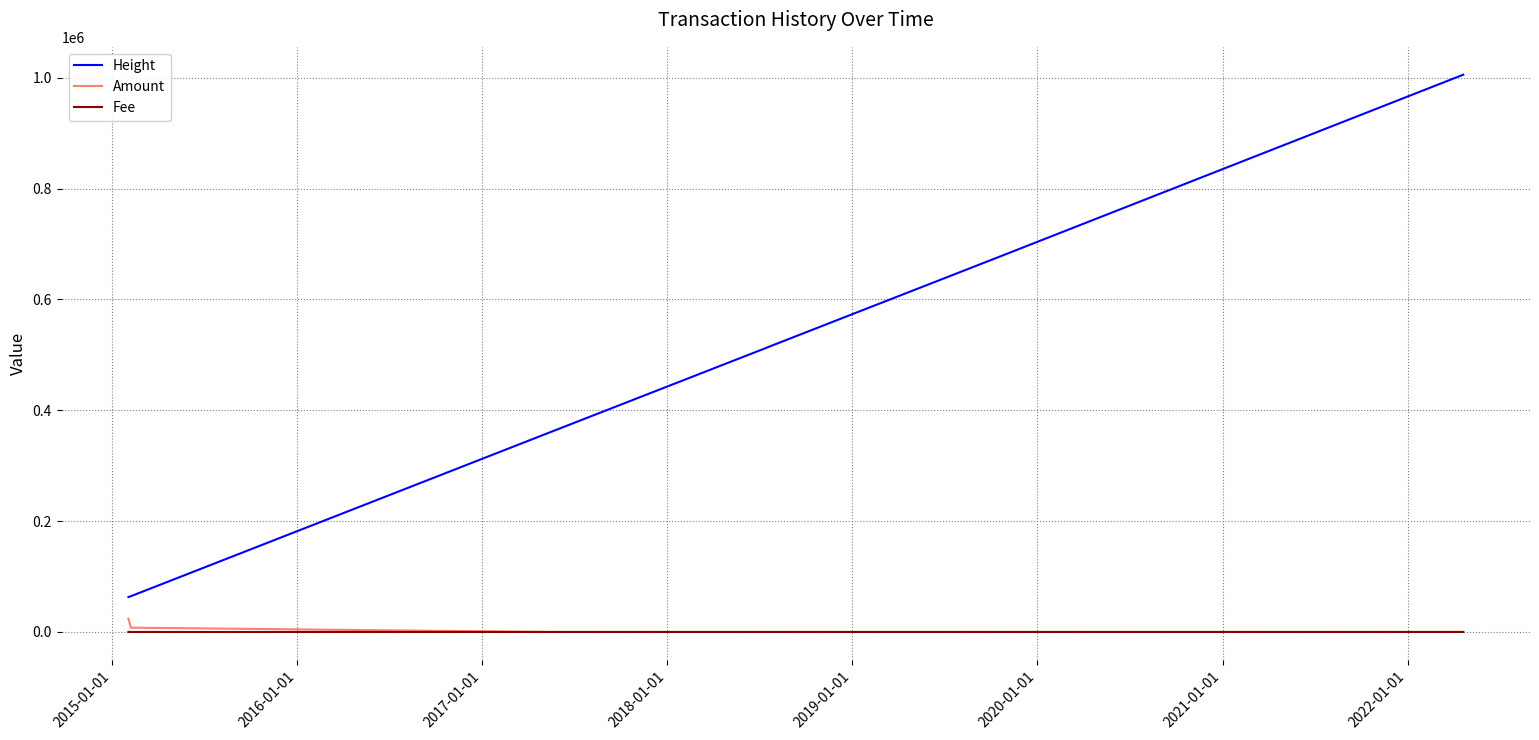

Rank the series by their maximum value, from lowest to highest.

Fee, Amount, Height